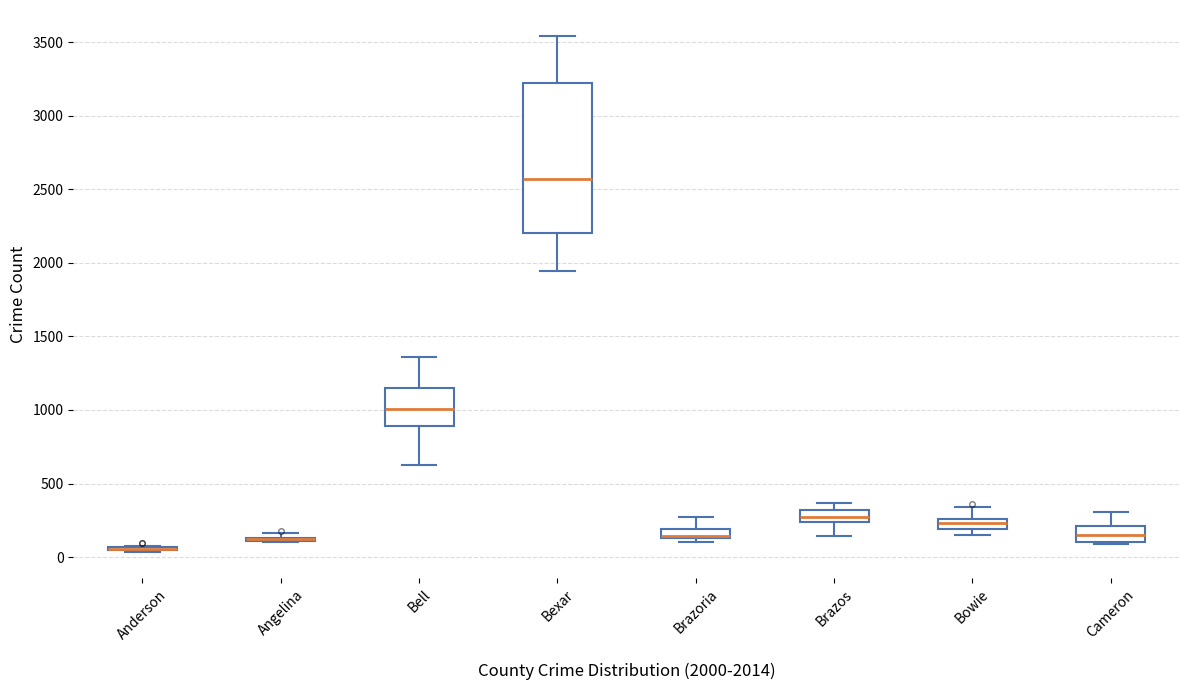

Comparing the boxes themselves (not the whiskers), which one is the tallest?

Bexar